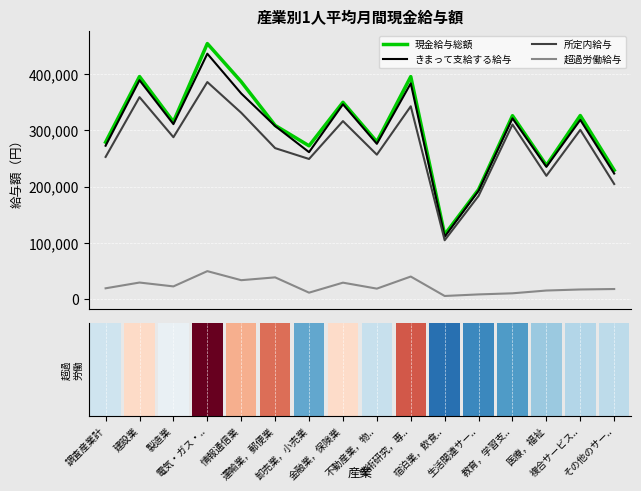

Which category has the highest value in the きまって支給する給与 series?

電気・ガス・..